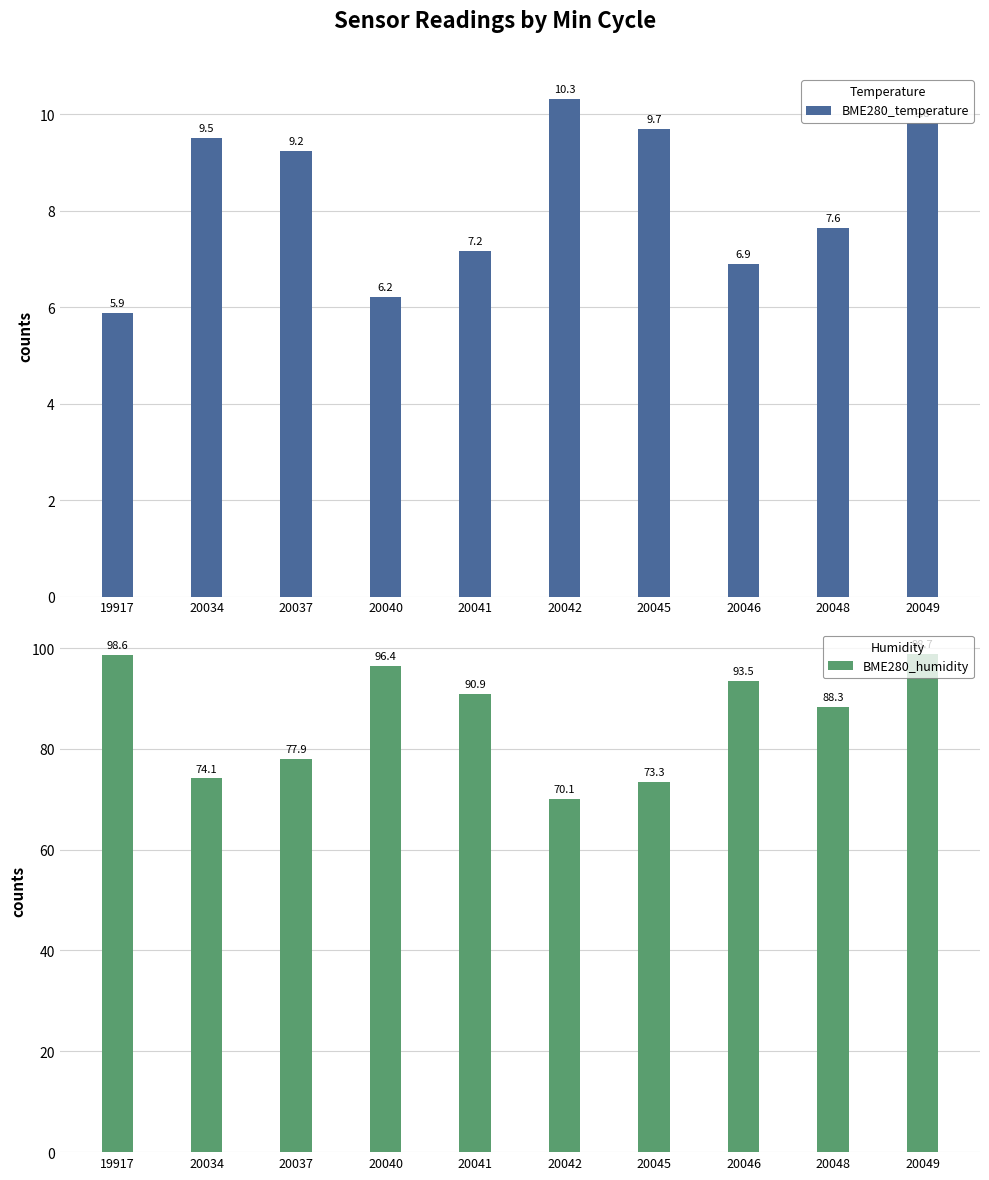

Is it true that BME280_humidity equals 159.5 at 19917?

False